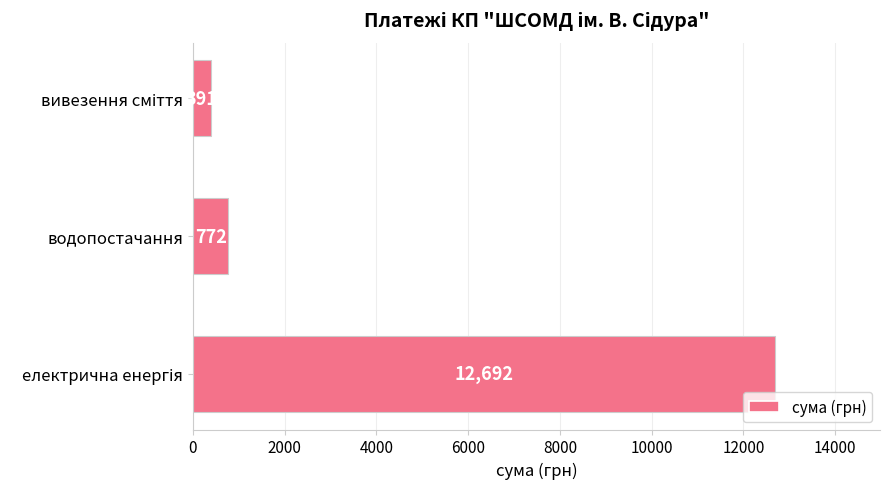

The value at водопостачання is 772. True or false?

True